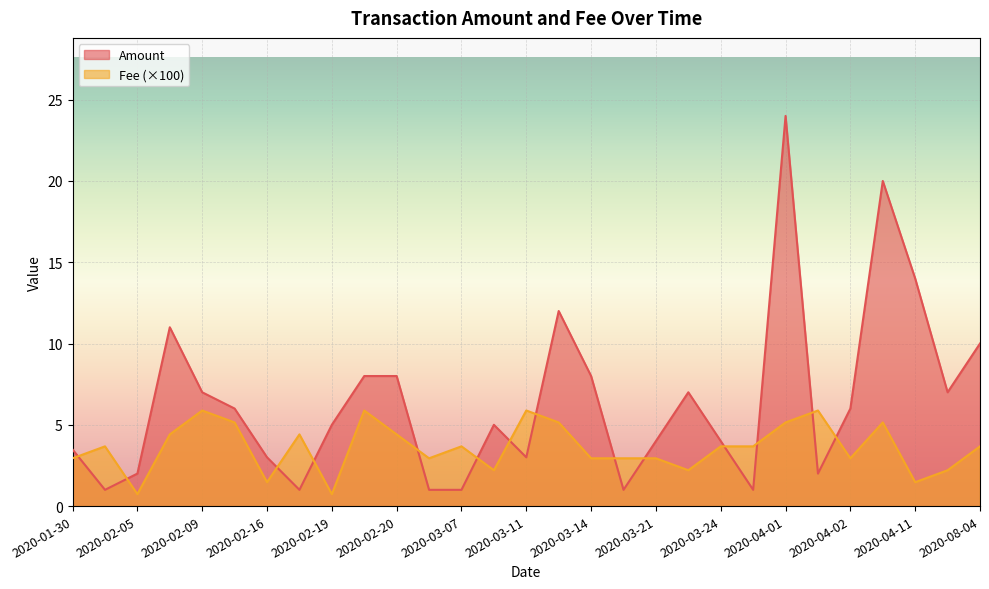

What is the smallest value displayed?

0.7